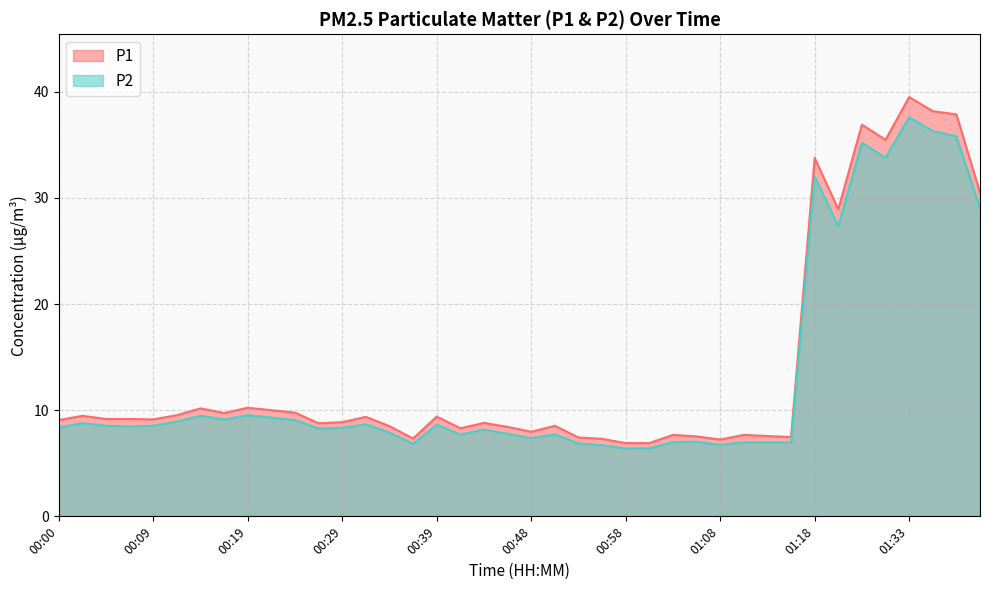

What is the difference between the highest and lowest values at 00:09?

0.6